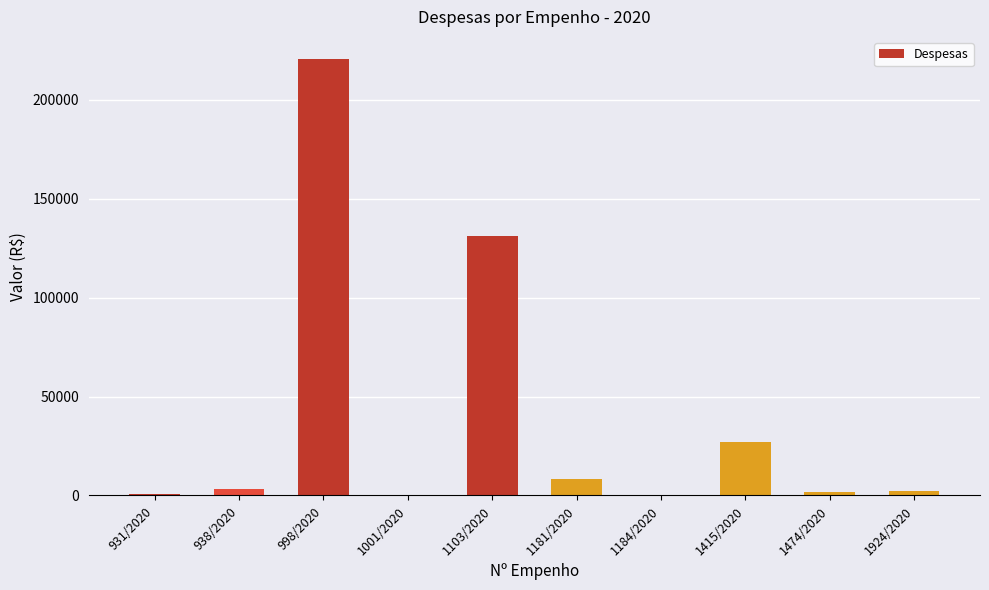

What is the maximum value shown in the chart?

220800.0